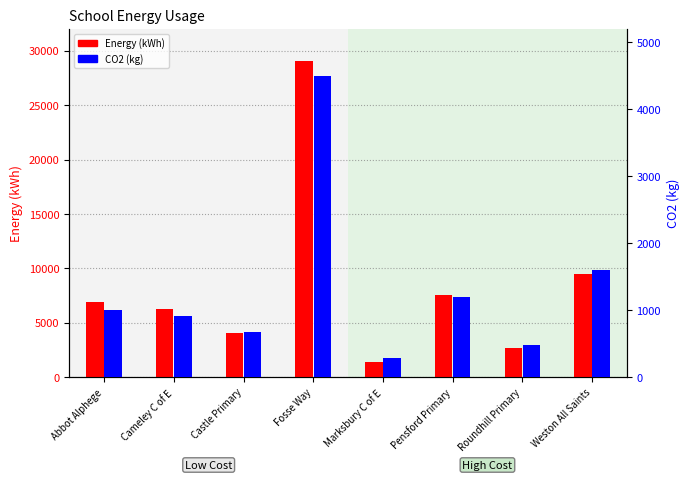

What is the total value across all series at Fosse Way?

33500